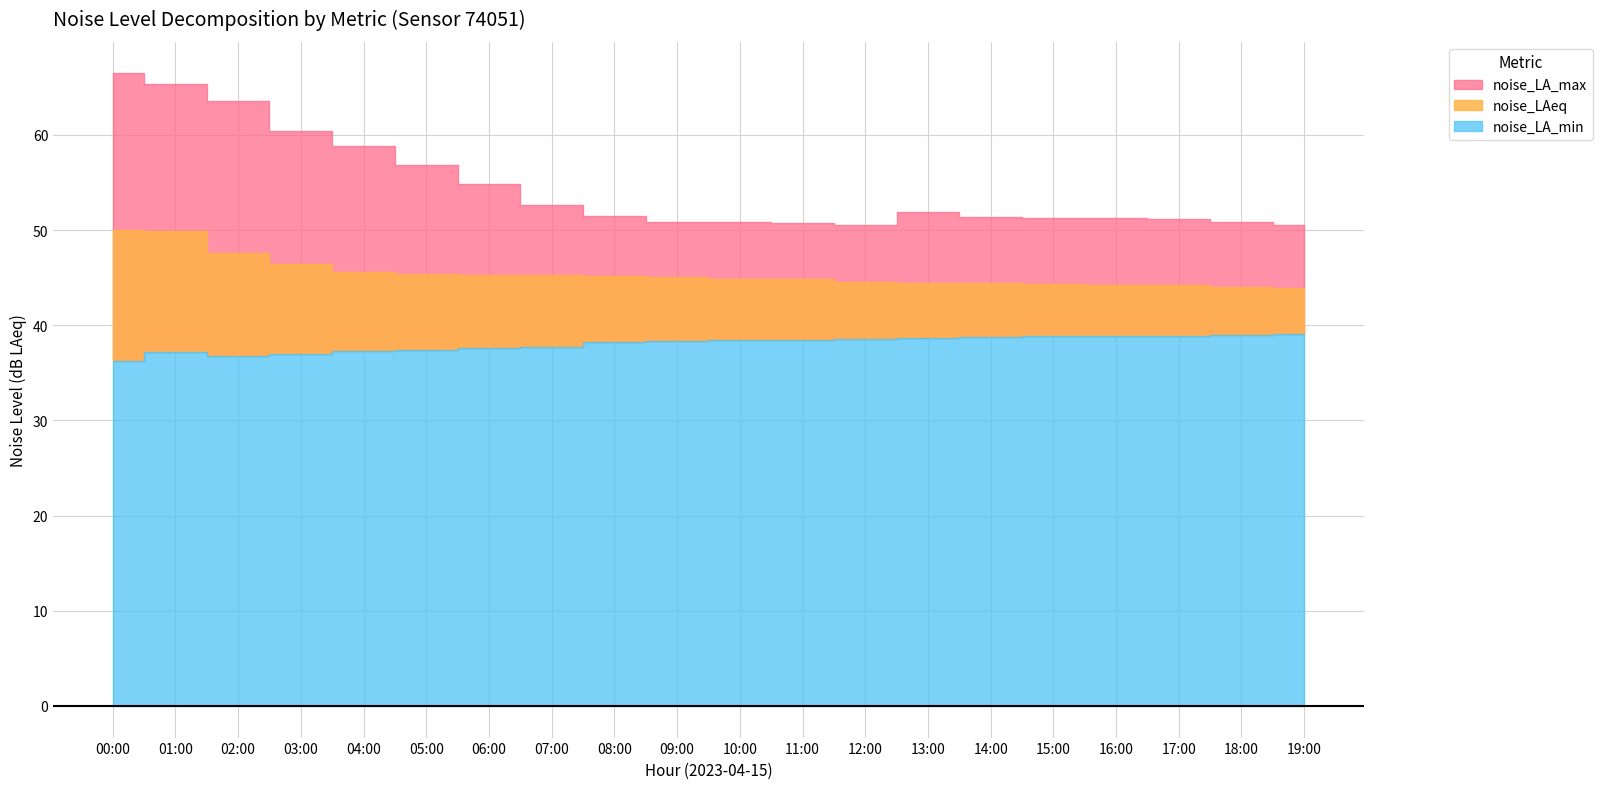

Which category has the lowest value in the noise_LAeq series?

19:00